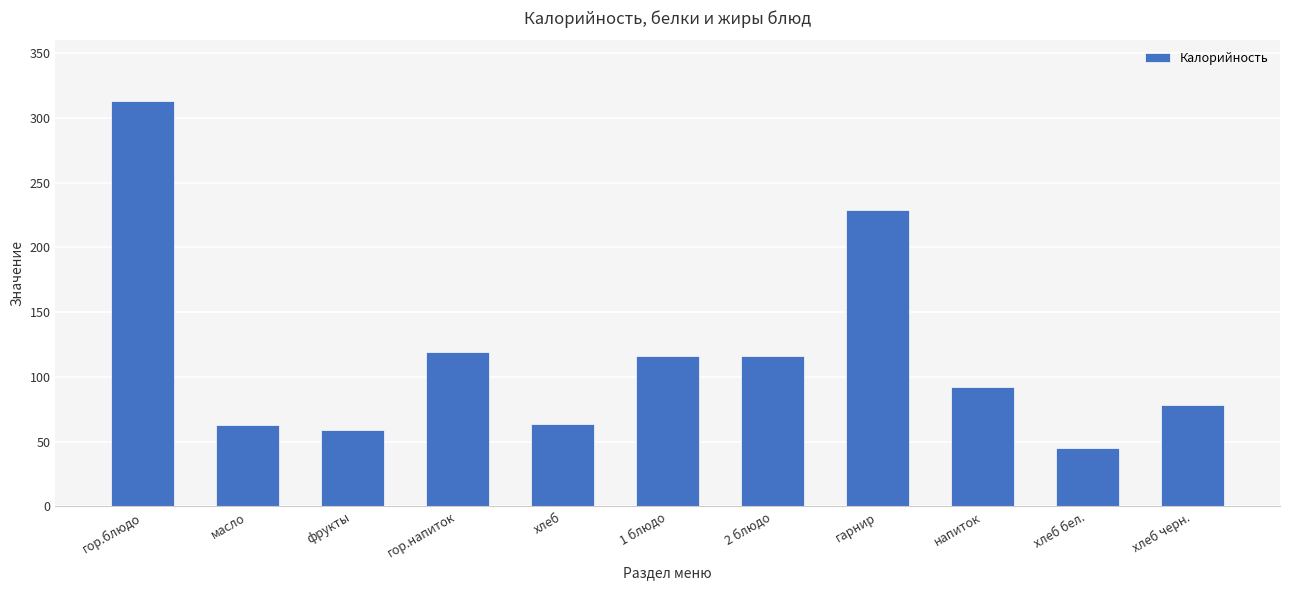

Which has a higher value, хлеб бел. or гор.блюдо?

гор.блюдо